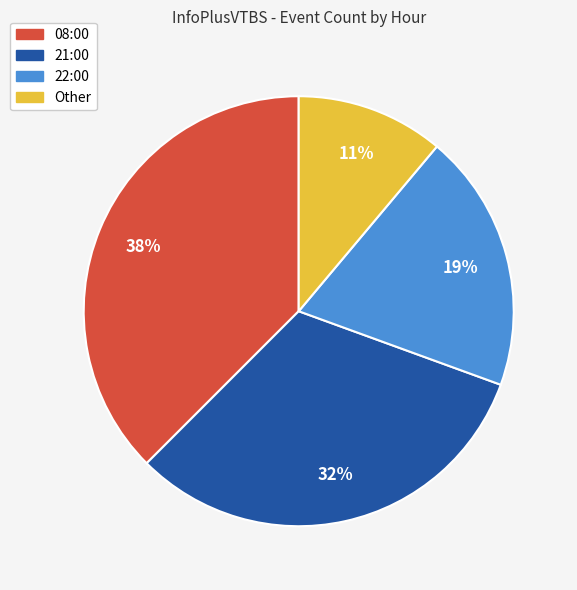

Is there a majority slice in this chart?

No